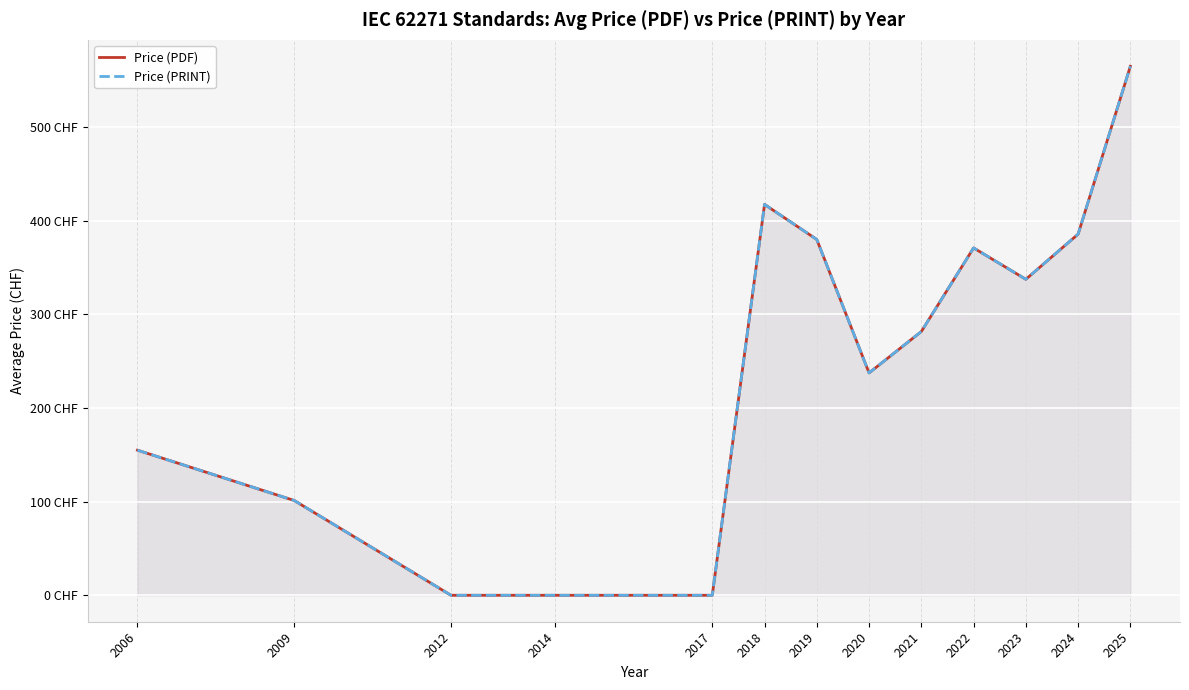

Which series changed the most between 2012 and 2019?

Price (PDF)